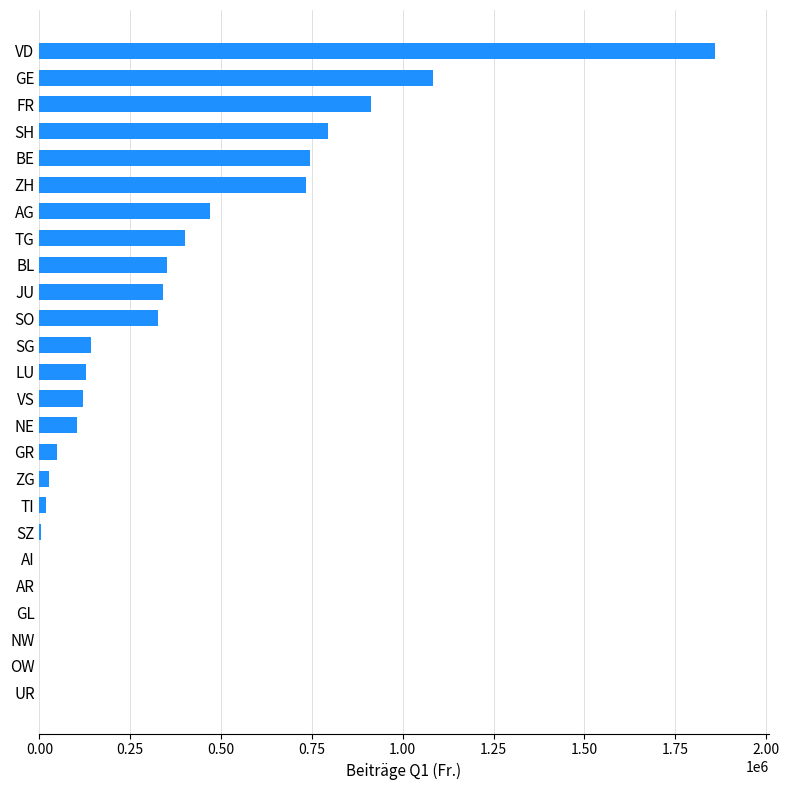

The chart shows a value of 47842.0 at GR. True or false?

True